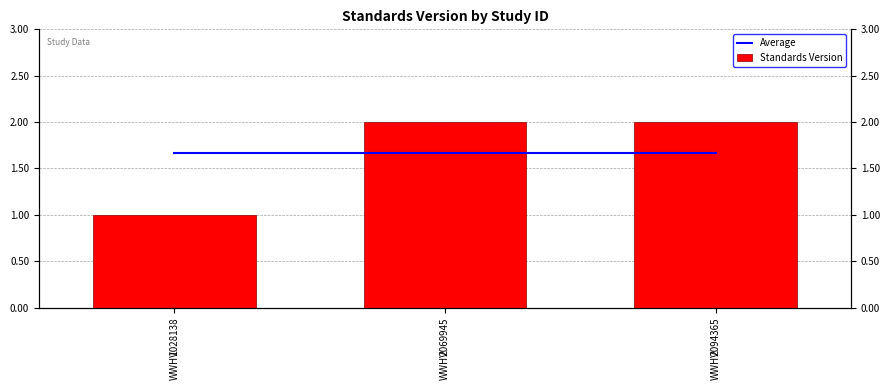

Between WWHV094365 and WWHV069945, which is larger?

WWHV094365